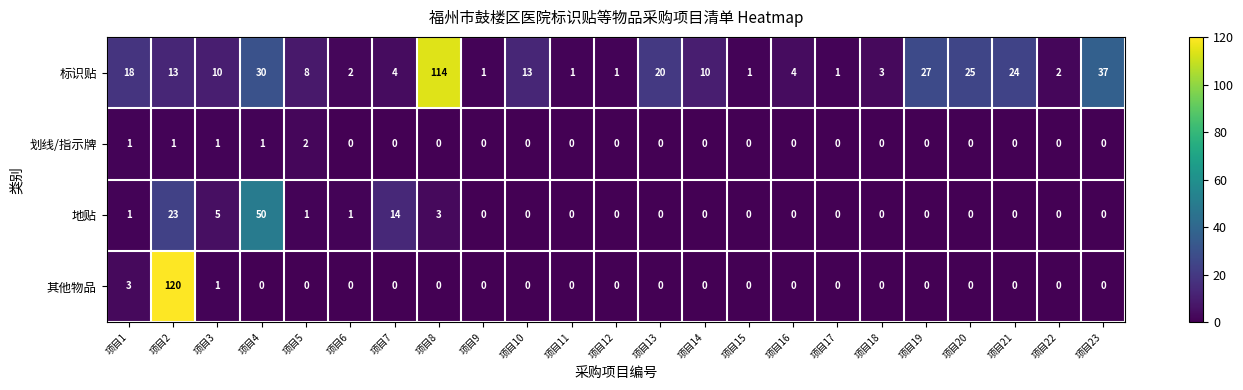

What is the difference between the second highest and second lowest values in the 其他物品 series?

3